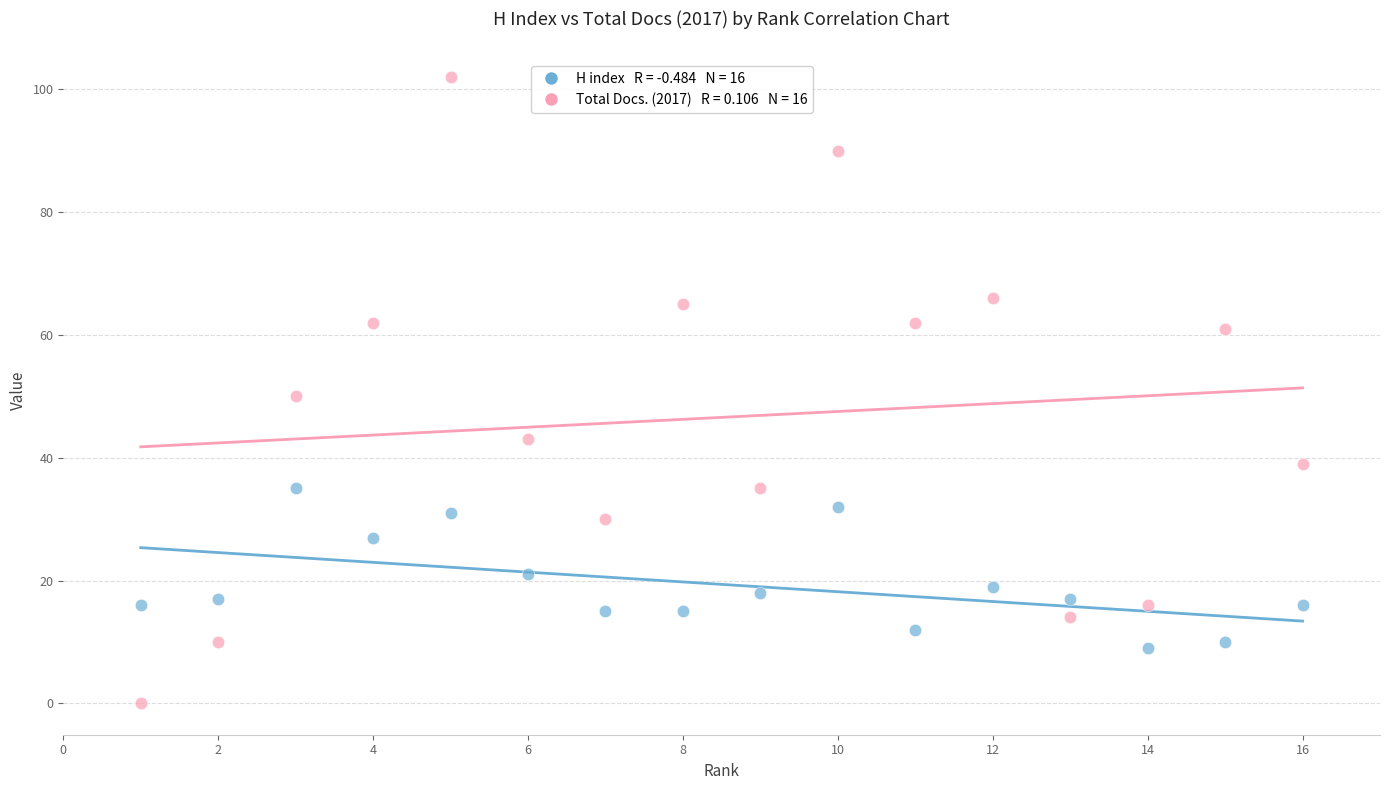

Across all data points, what is the range of Y values (max minus min)?

102